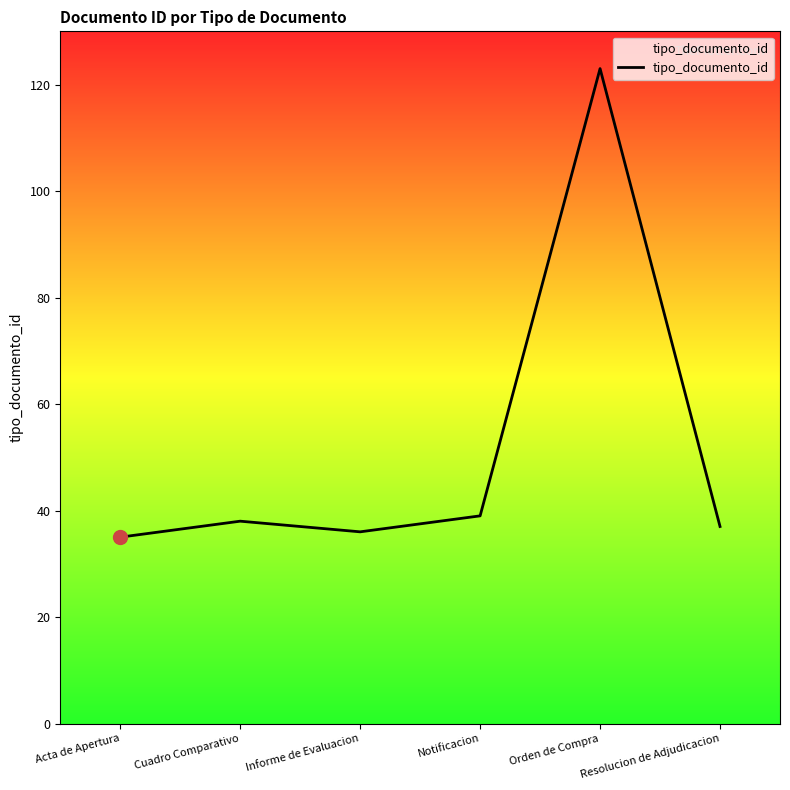

Reading left to right, transcribe all the data shown in this chart.

35	38	36	39	123	37